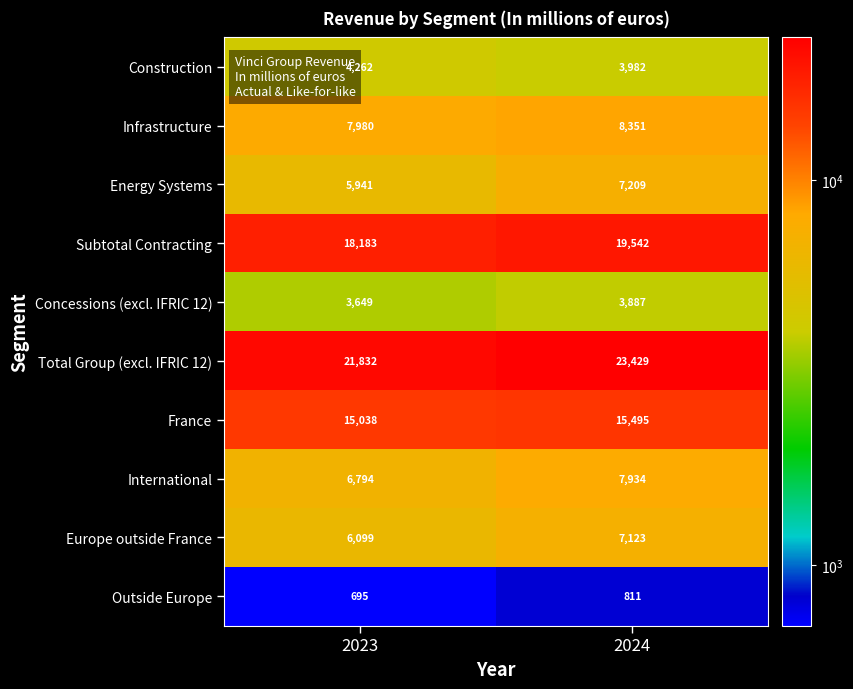

Is it true that Europe outside France equals 6099 at 2023?

True